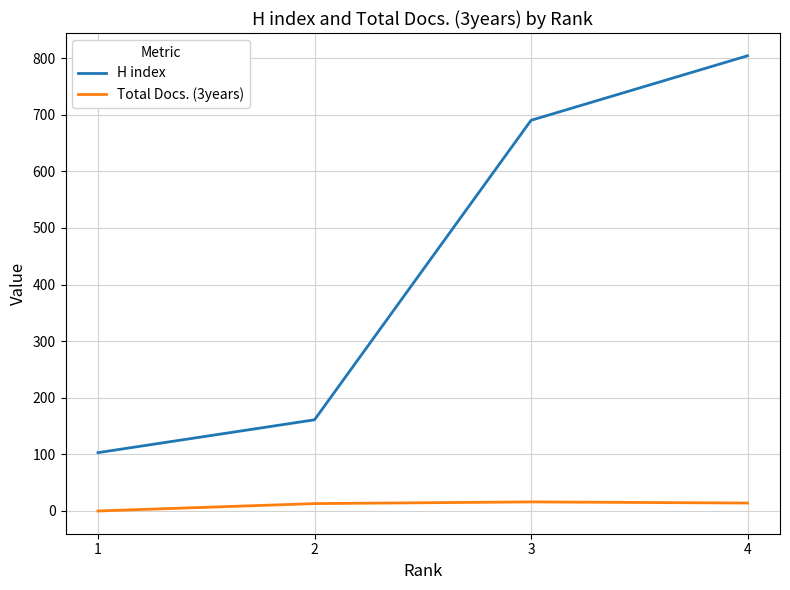

True or false: H index and Total Docs. (3years) cross at least once.

False